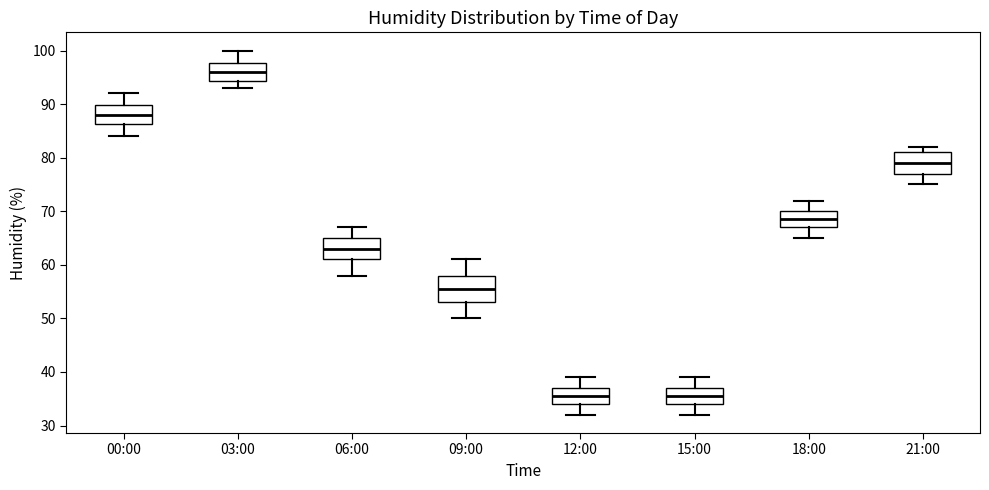

Which box has the highest median line?

03:00